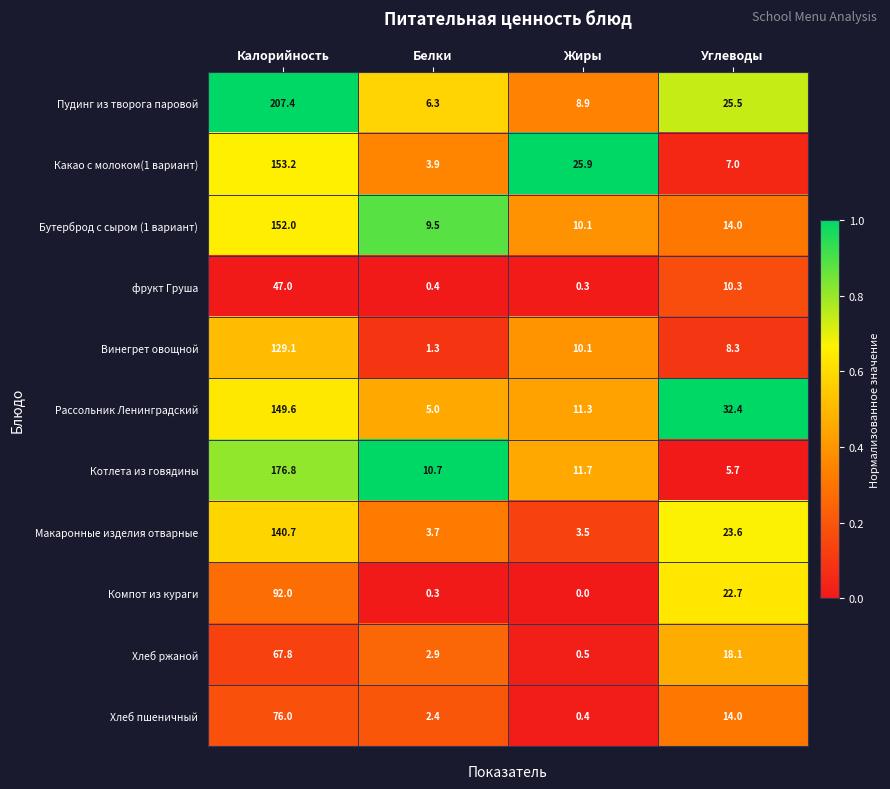

The Хлеб ржаной series shows 29.0 at Углеводы. True or false?

False